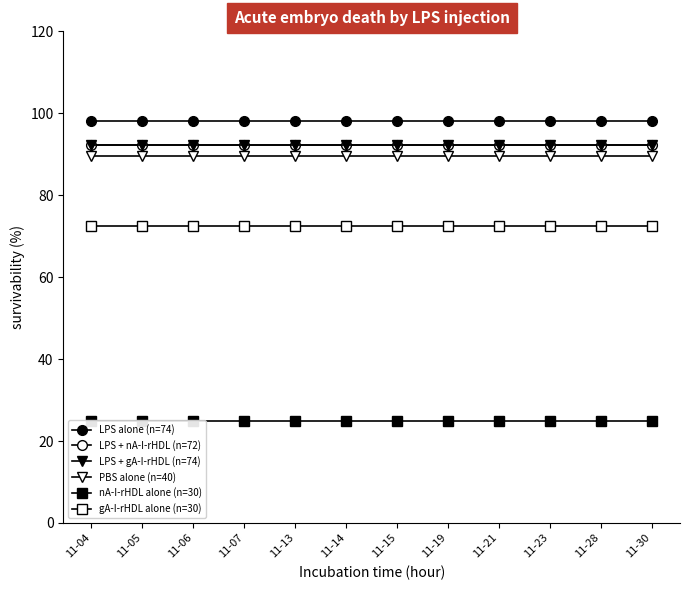

How many distinct data groups are displayed?

6